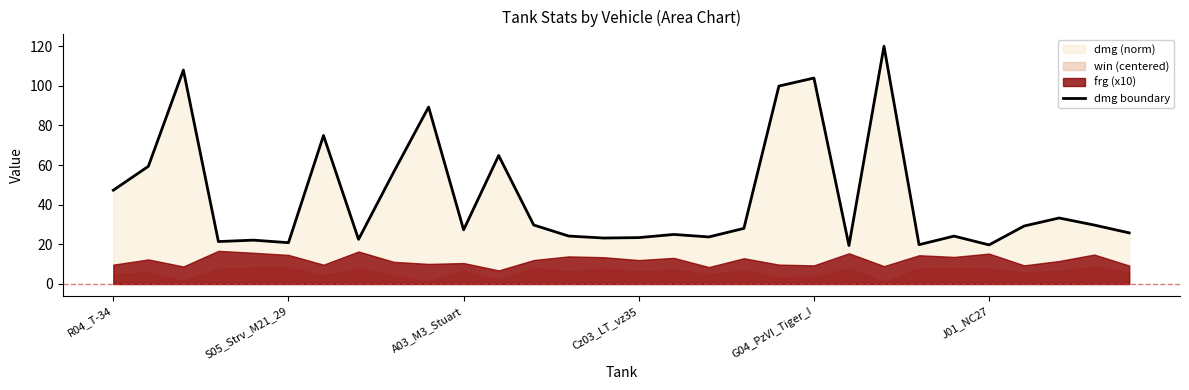

What position from the left is J01_NC27?

26